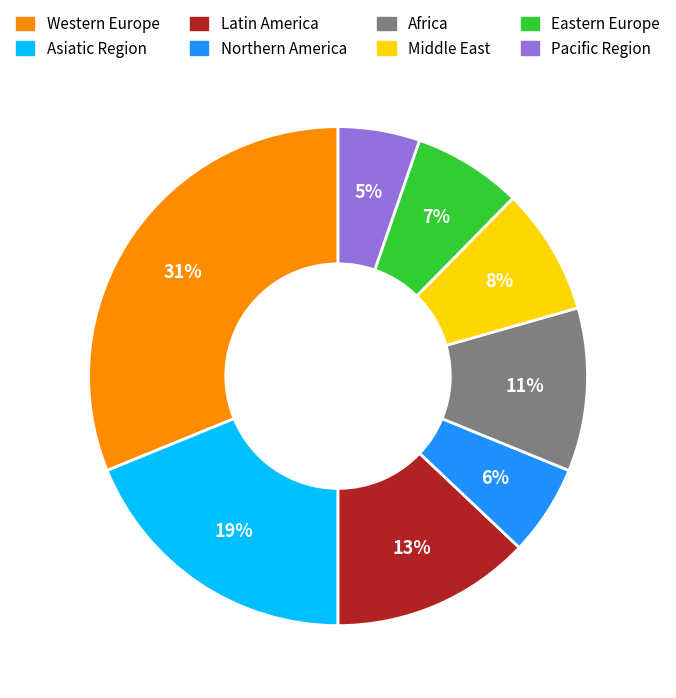

Combined, do Western Europe and Middle East account for over 50%?

No